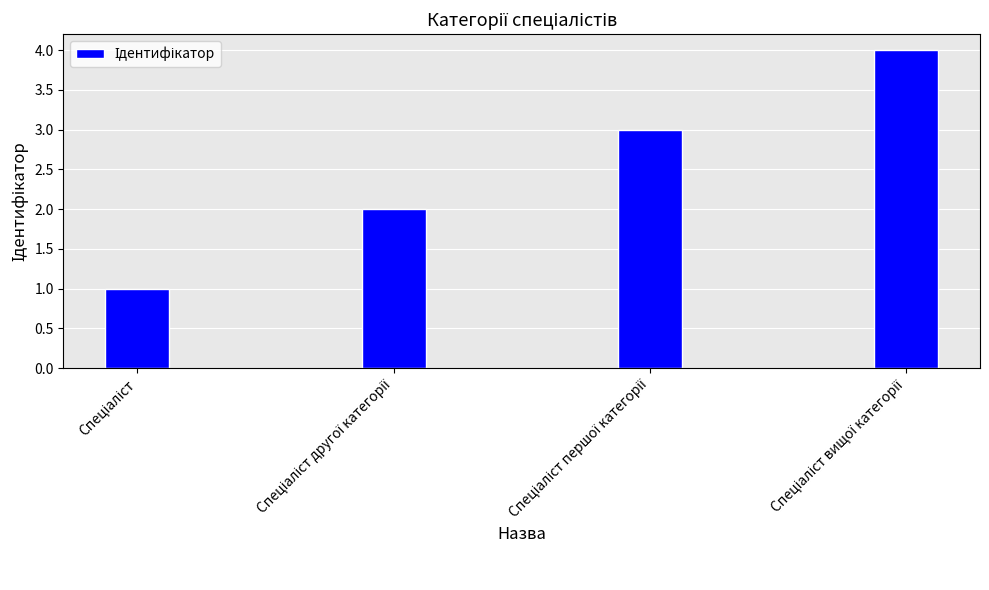

How many distinct data groups are displayed?

1